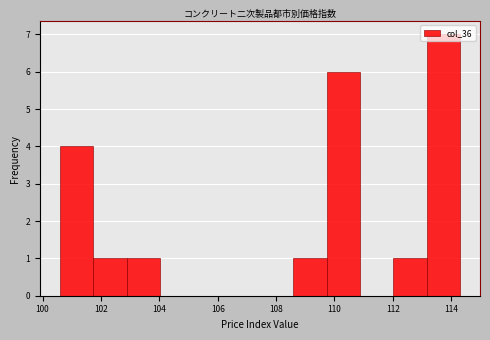

Which range on the x-axis has the tallest bar?

113.2 to 114.4